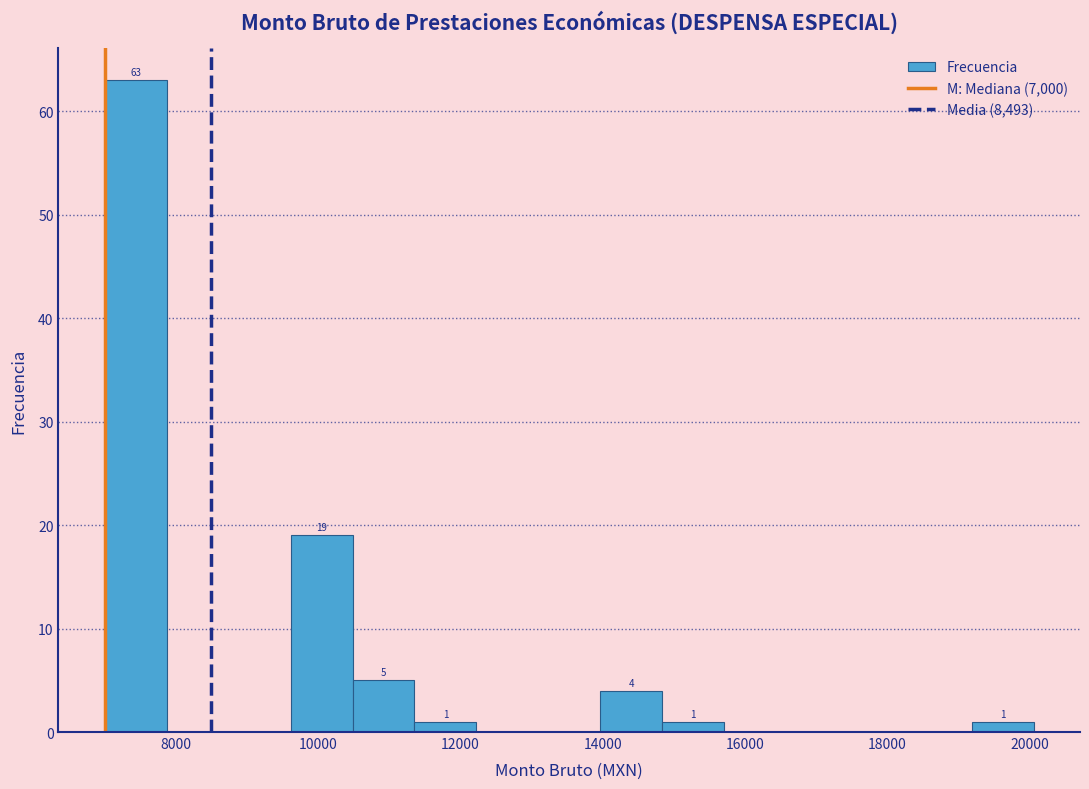

Over which range of the x-axis is the bar tallest?

7000 to 7800